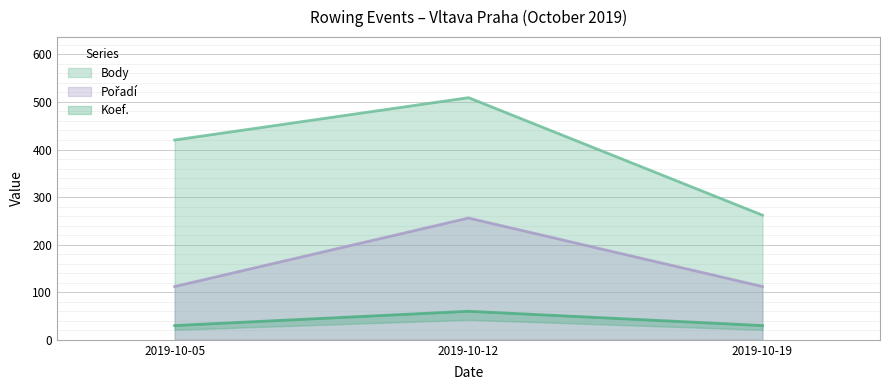

True or false: Body has a value of 262 at 2019-10-19.

True